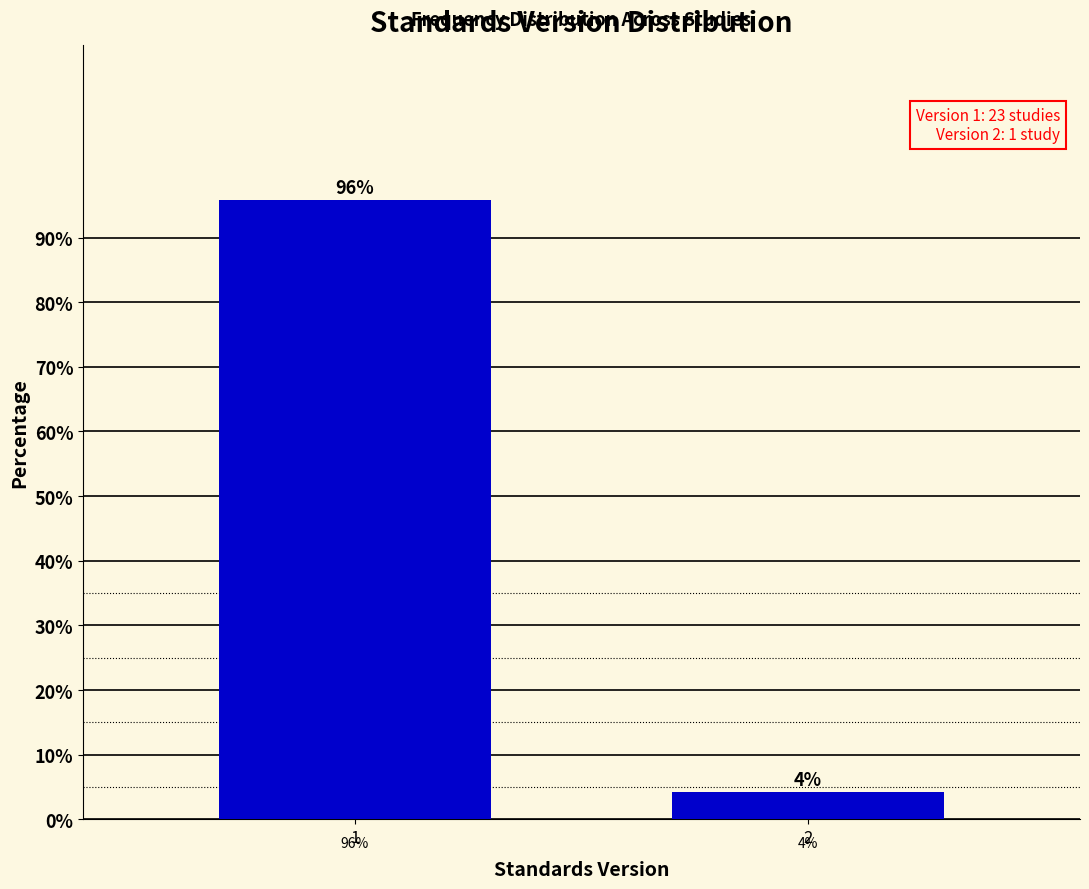

List the labels in order of value, largest first.

1, 2